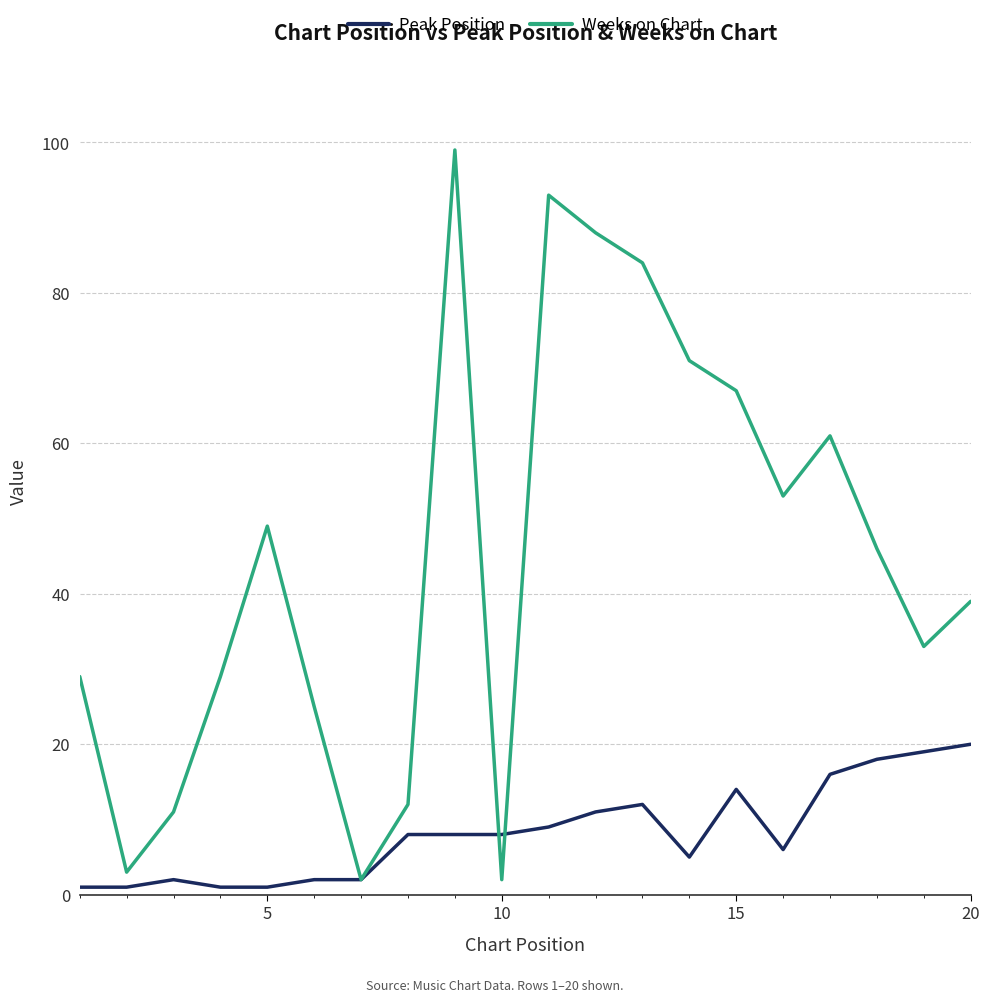

What is the highest value of the Weeks on Chart series?

99